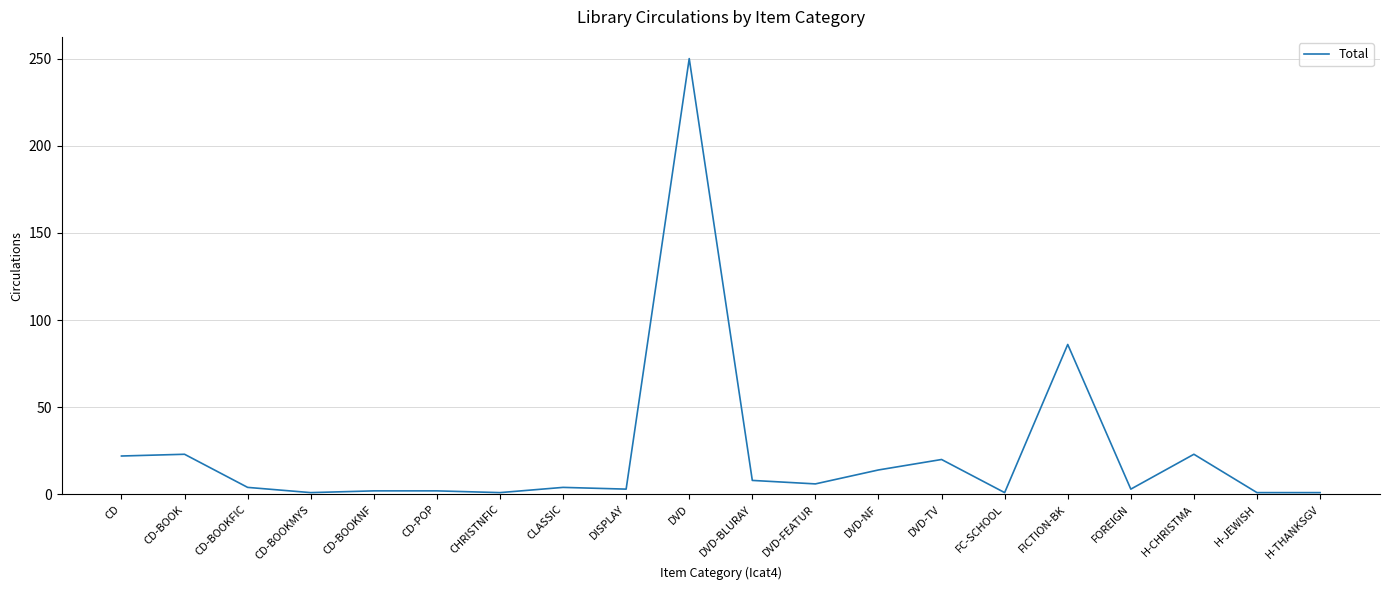

What position from the left is DVD-FEATUR?

12